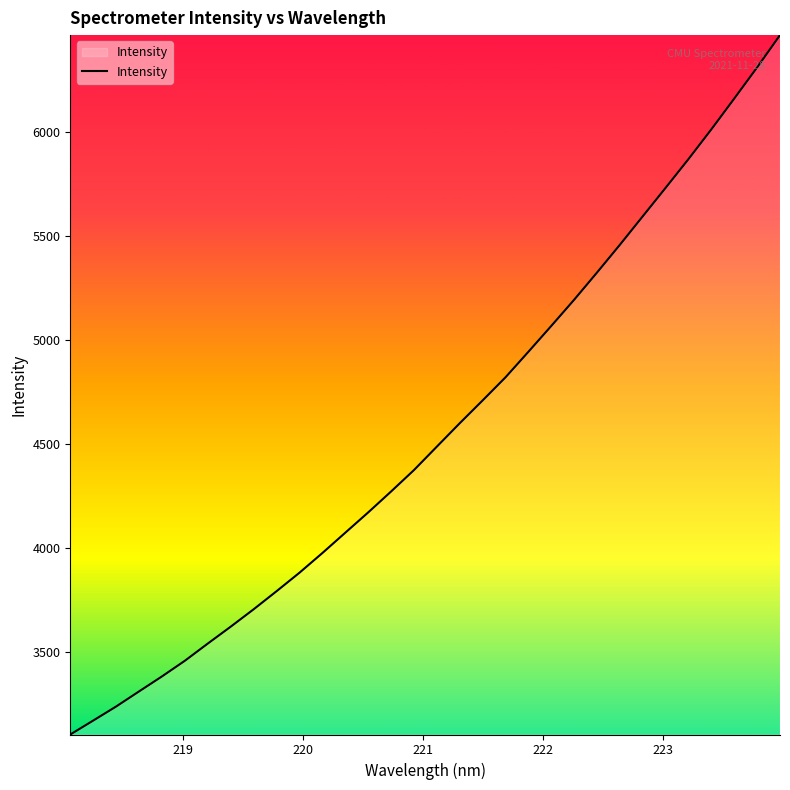

What is the difference between the maximum and minimum values?

3359.1